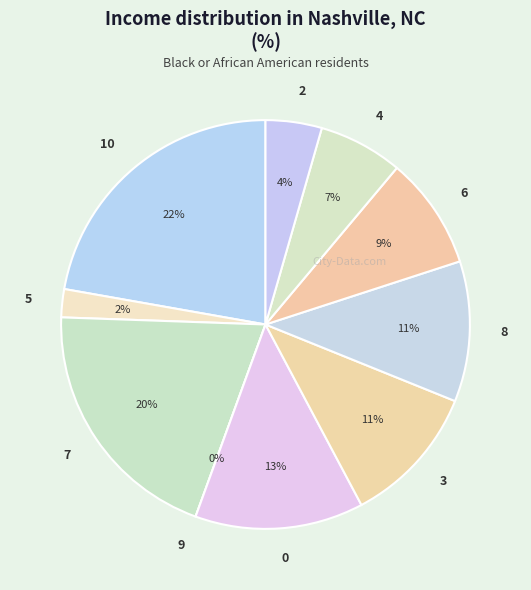

Which category has the biggest portion of the pie?

10